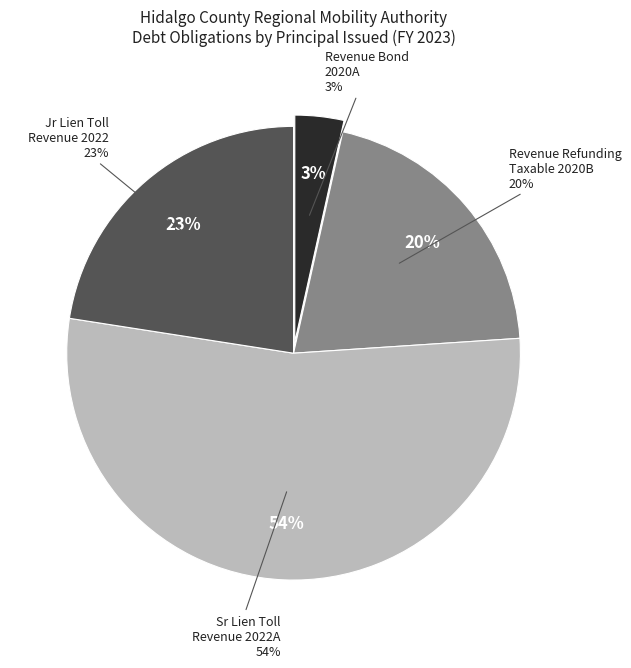

True or false: Sr Lien Toll Revenue Bonds Series 2022A accounts for 62% of the total.

False